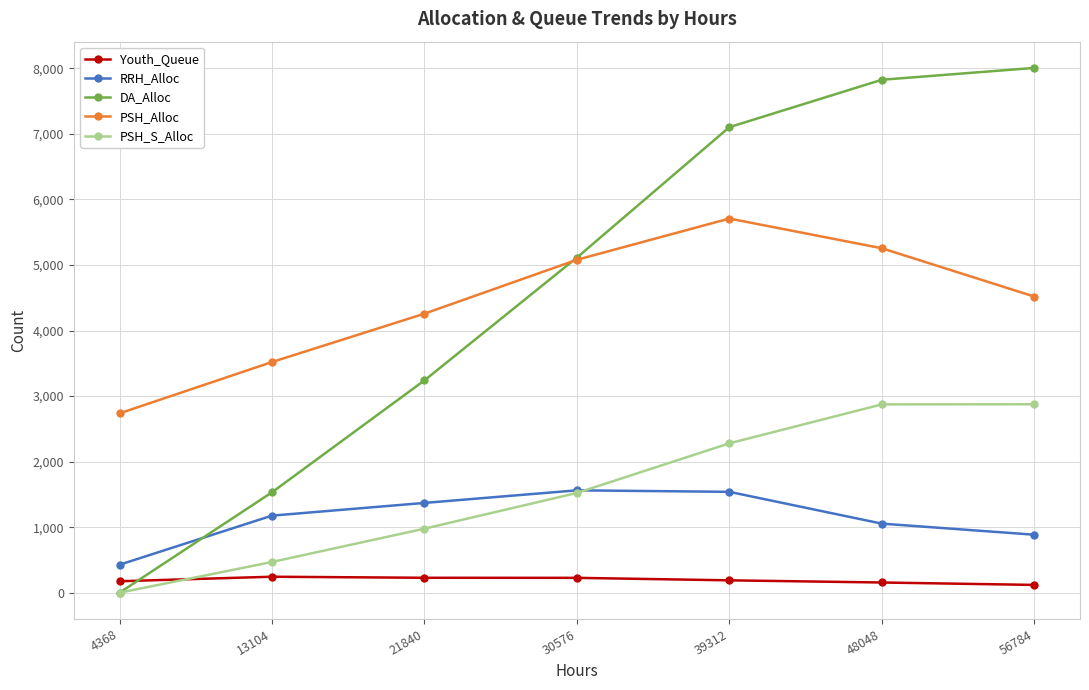

What is the difference between the maximum and second lowest values in the RRH_Alloc series?

677